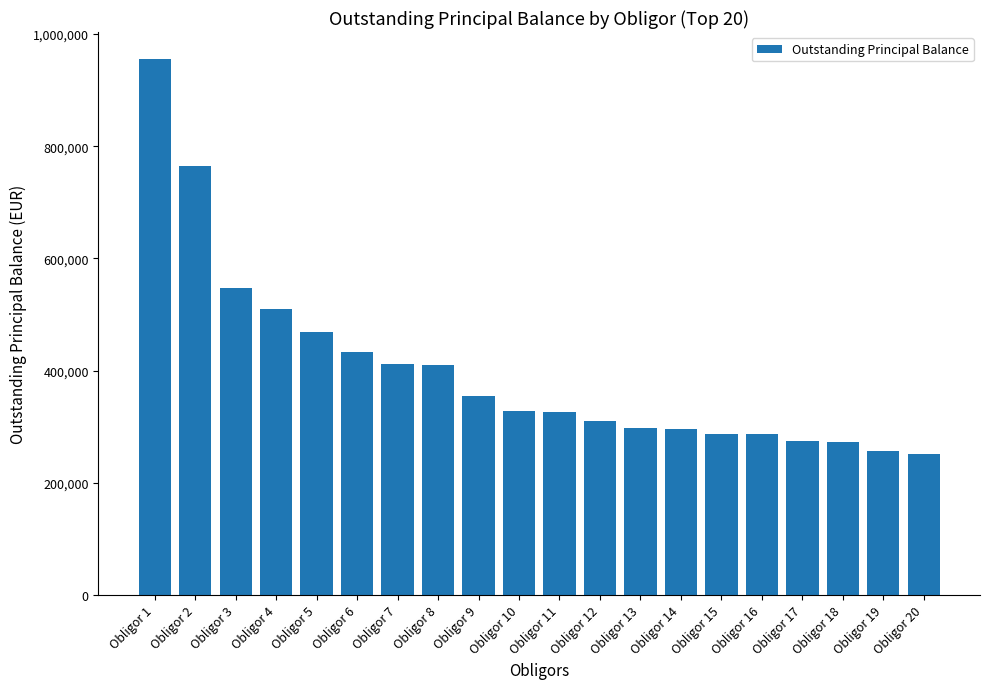

Where is the data nearest to the value 603581?

Obligor 3